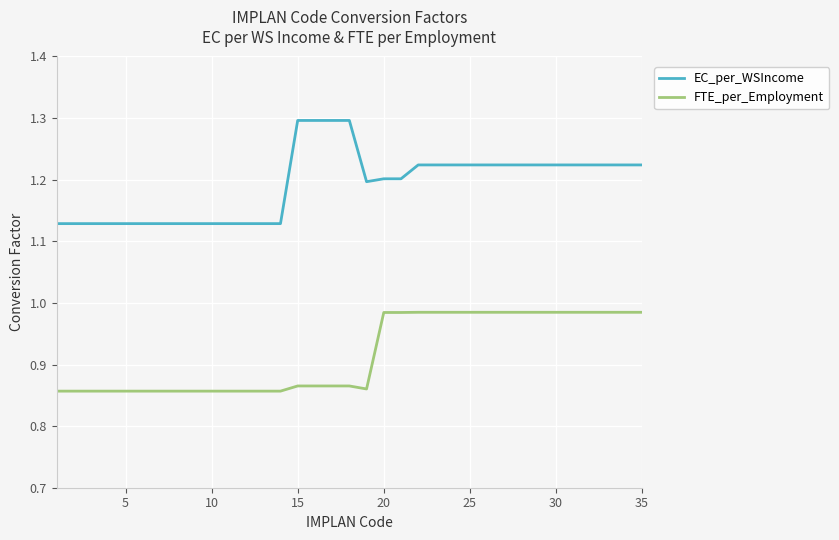

Which series has the largest total across all categories?

EC_per_WSIncome